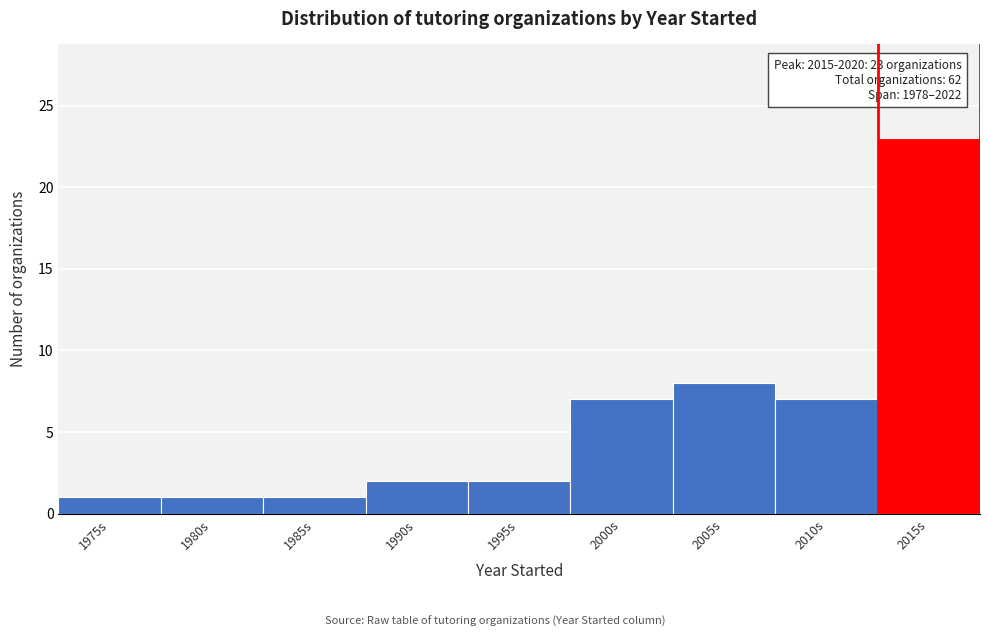

Reading left to right, what are all the values shown in this chart?

1975s=1	1980s=1	1985s=1	1990s=2	1995s=2	2000s=7	2005s=8	2010s=7	2015s=23